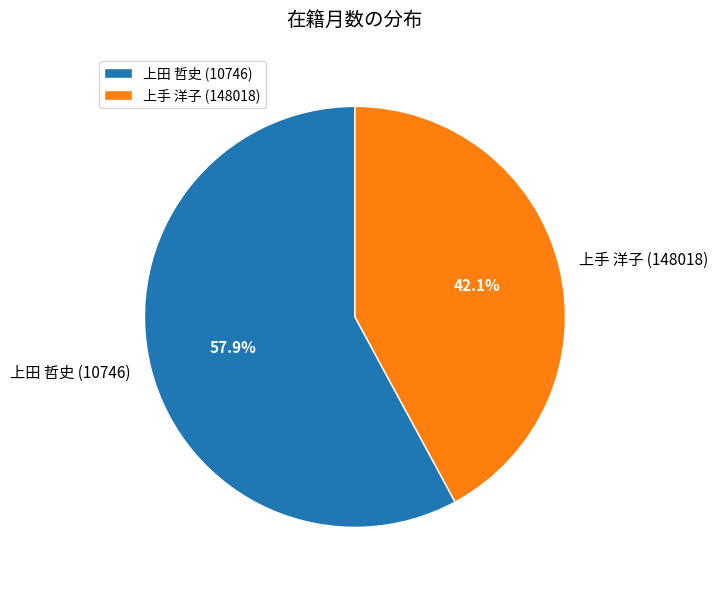

To the nearest percent, what is the difference between the largest and smallest slice percentages?

16%